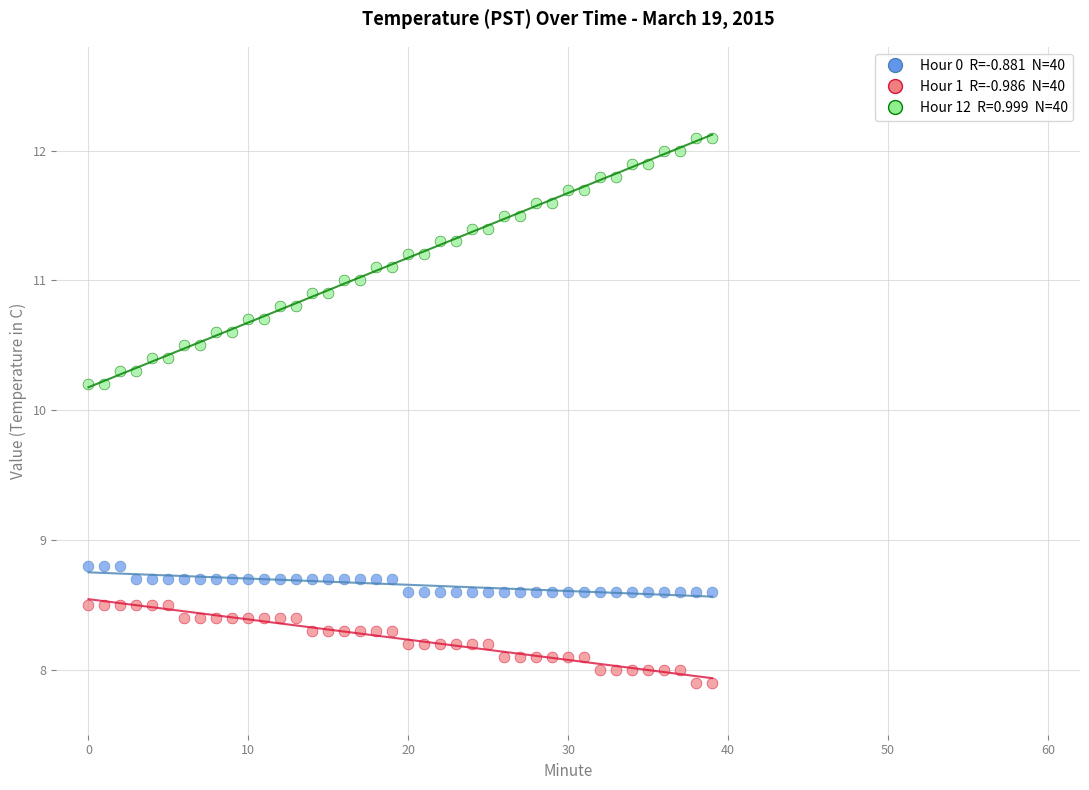

Across all data points, what is the range of Y values (max minus min)?

4.2